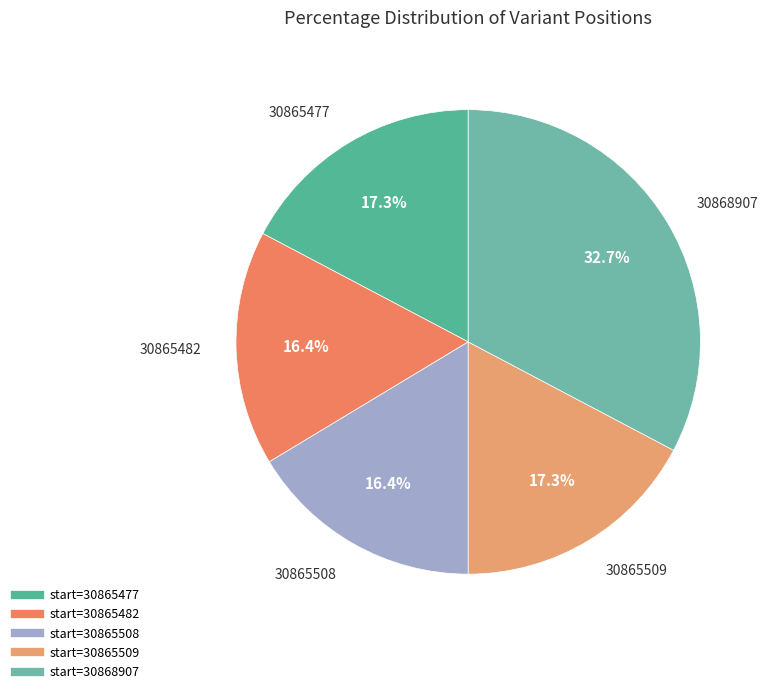

How many segments does this pie chart have?

5